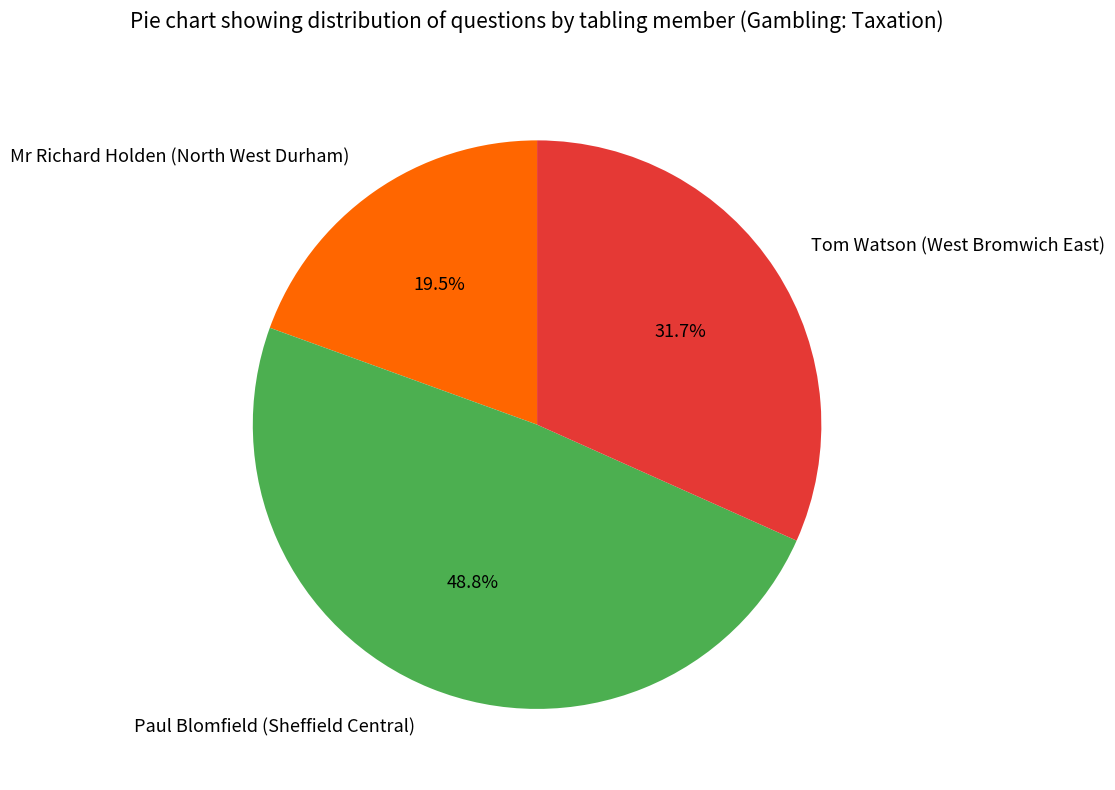

What percentage is the Paul Blomfield (Sheffield Central) slice, to the nearest percent?

49%